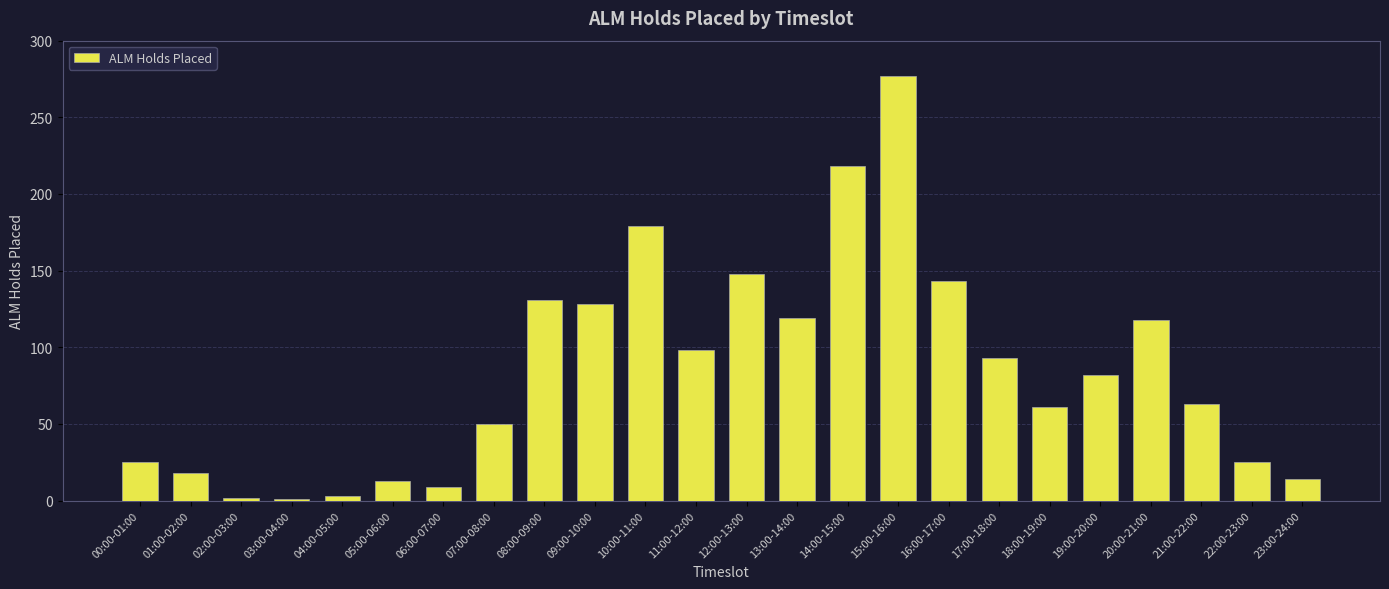

What is the difference between the second highest and second lowest values?

216